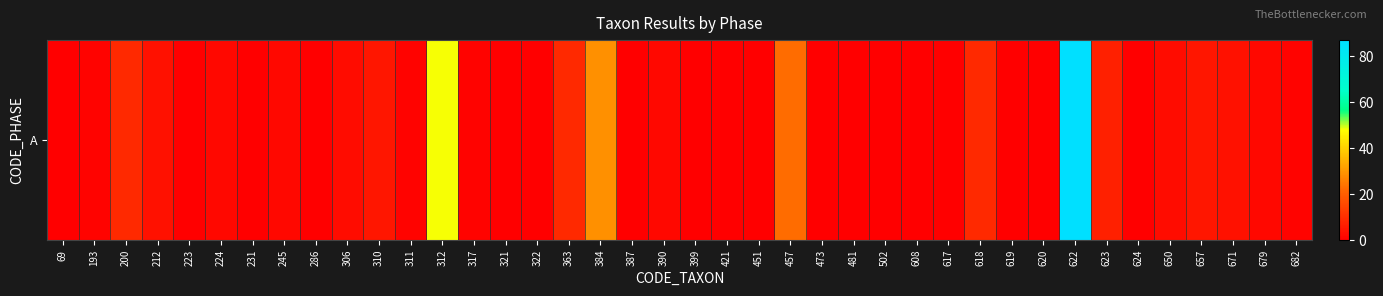

How many values are above zero?

22